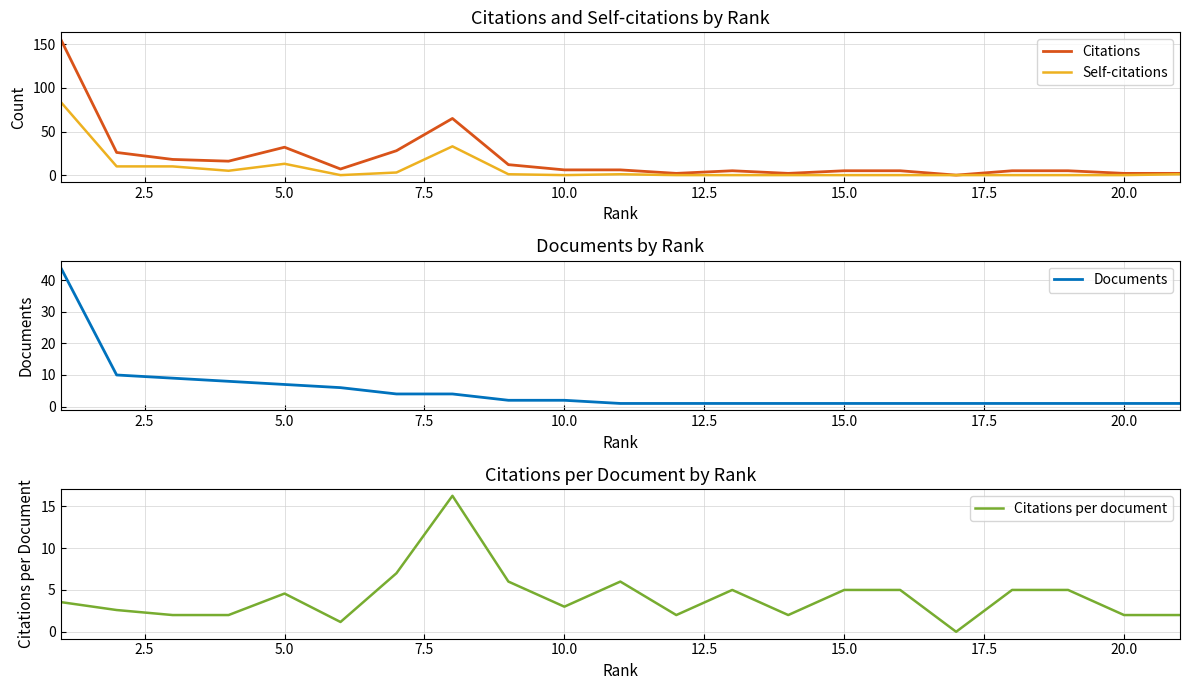

What is the maximum value for Self-citations?

84